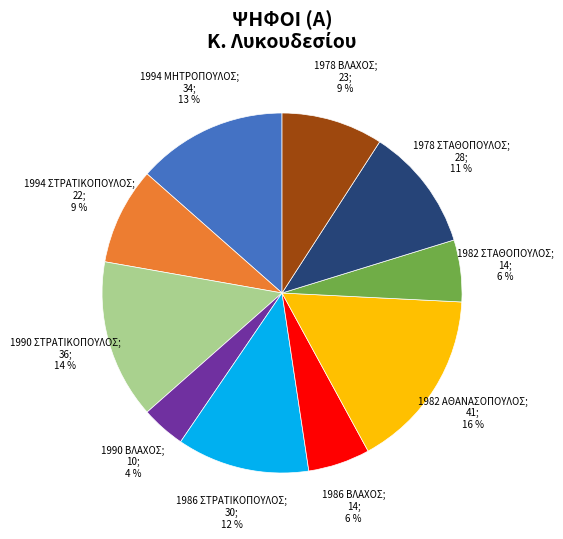

How many slices are in this pie chart?

10